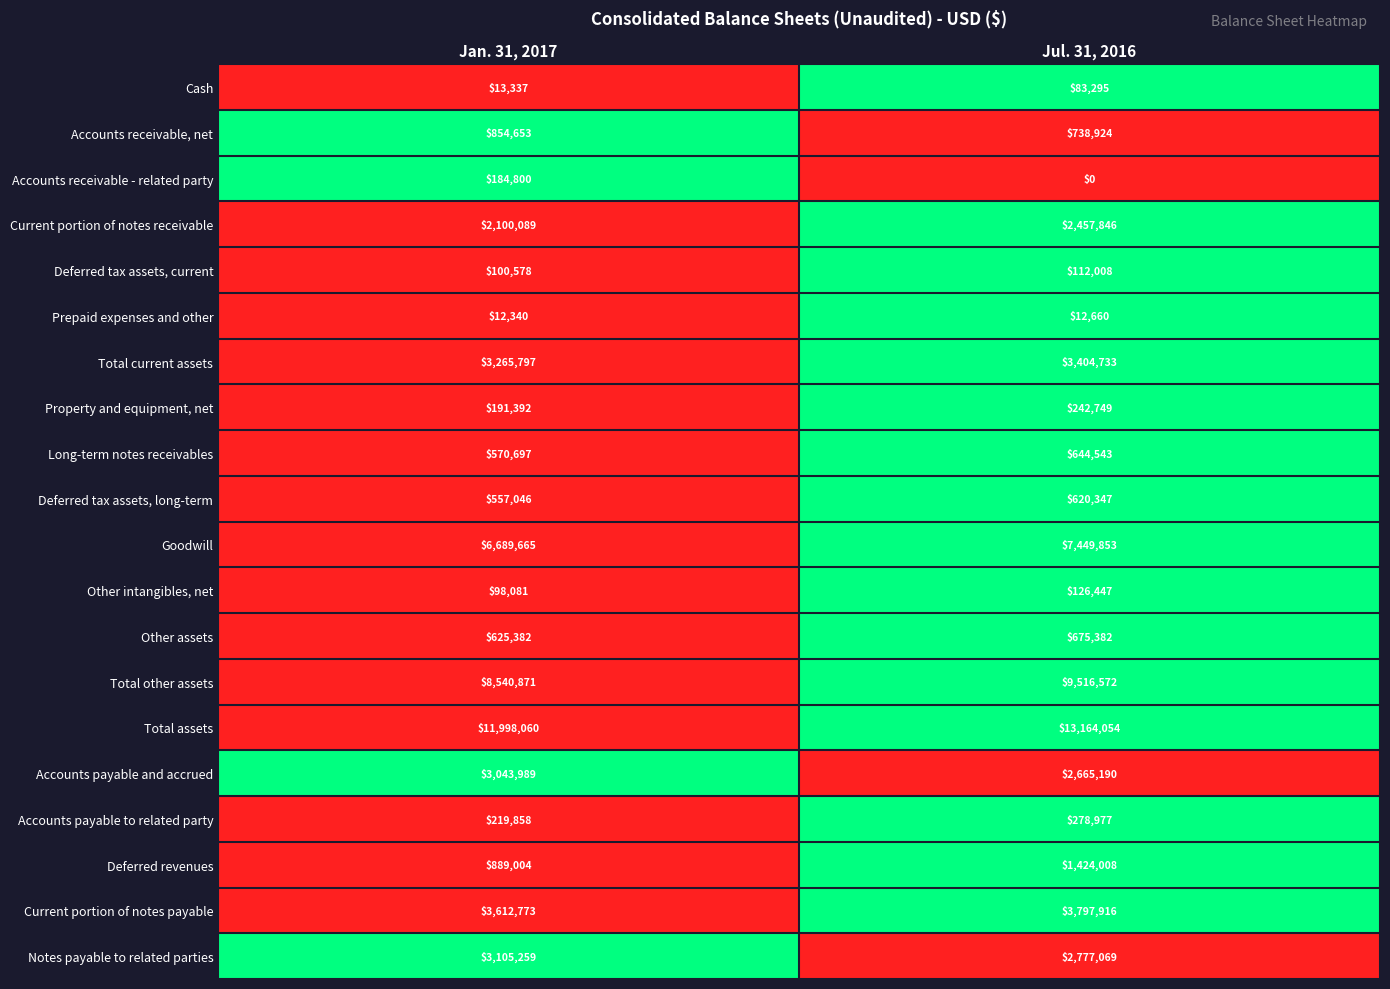

Is the value of Goodwill at Jul. 31, 2016 greater than the value of Deferred tax assets, long-term at Jan. 31, 2017?

Yes